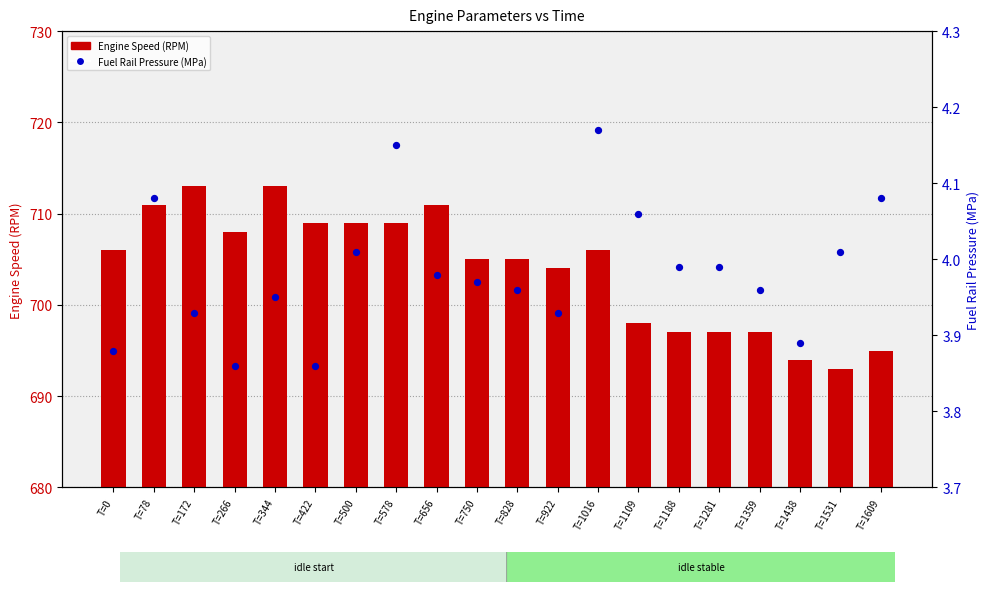

What is the total value across all series at T=0?

709.9